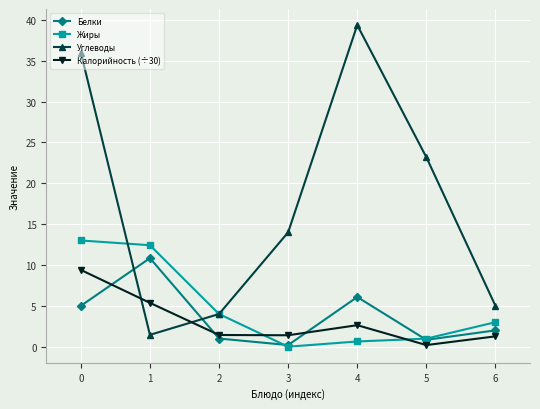

Which series has the largest range (max minus min)?

Углеводы